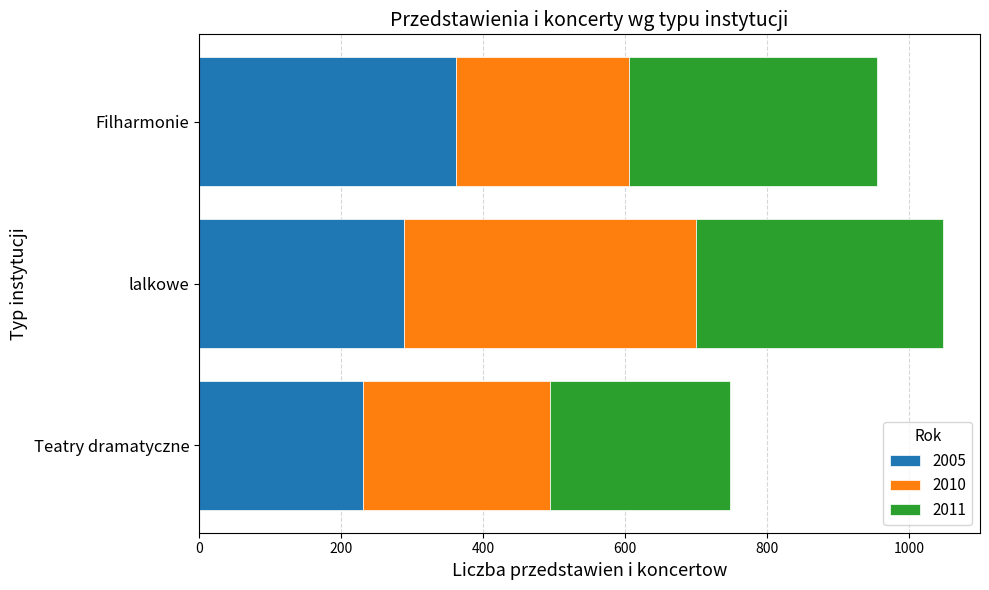

Which category has the lowest value in the 2005 series?

Teatry dramatyczne